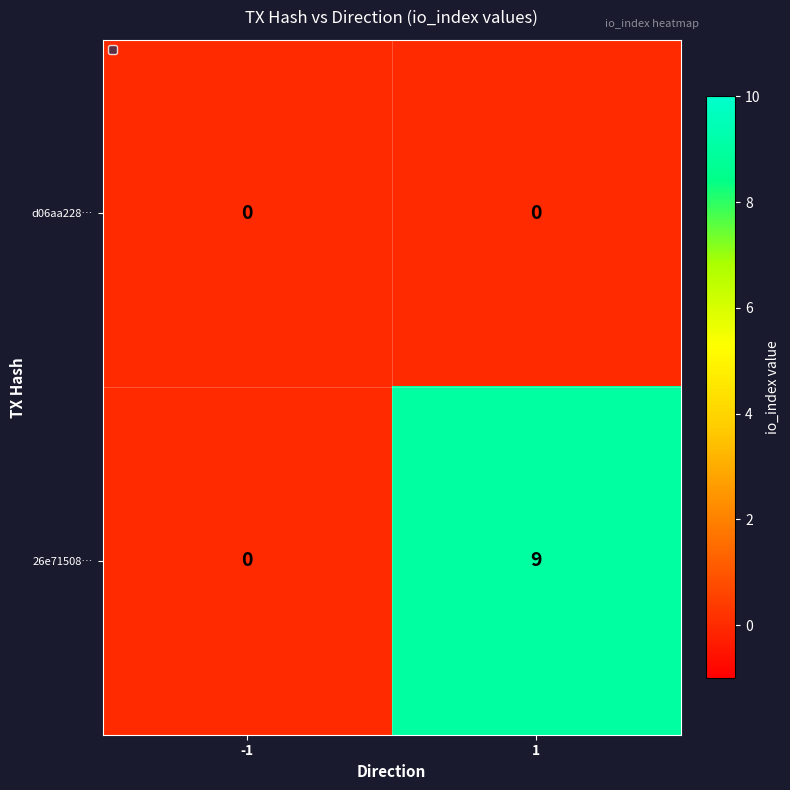

Which series changed the most between -1 and 1?

26e71508…